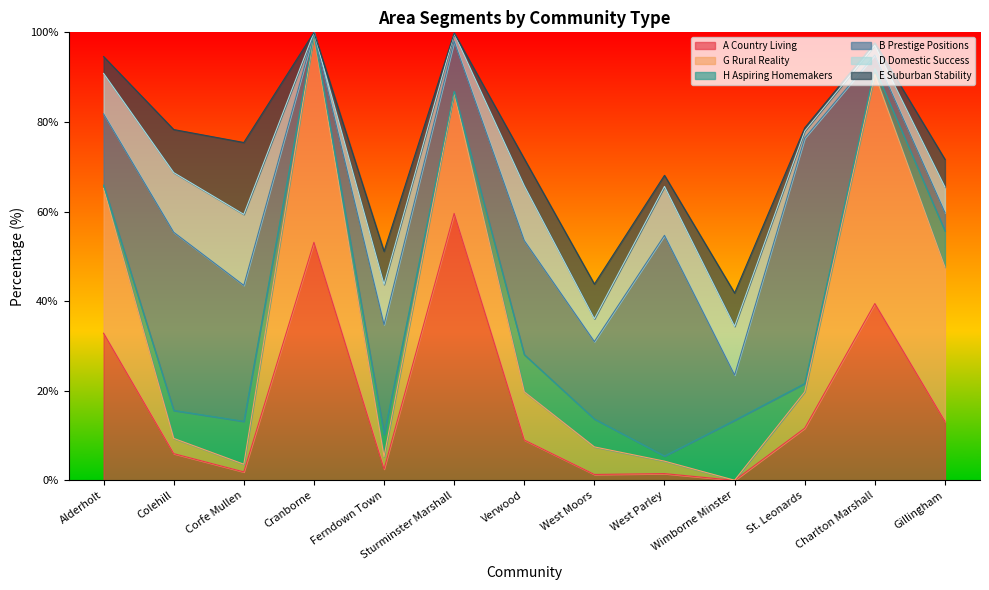

What is the greatest value displayed?

59.6